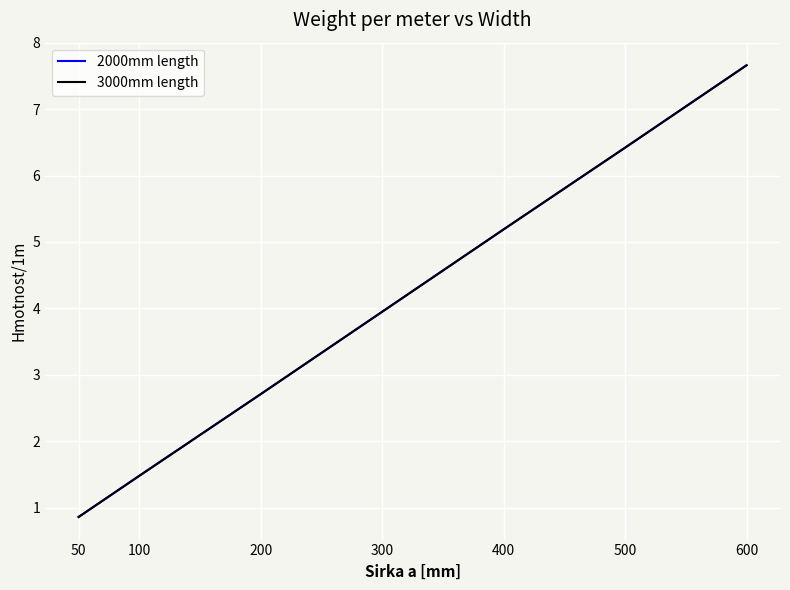

Does the chart have visible grid lines?

Yes